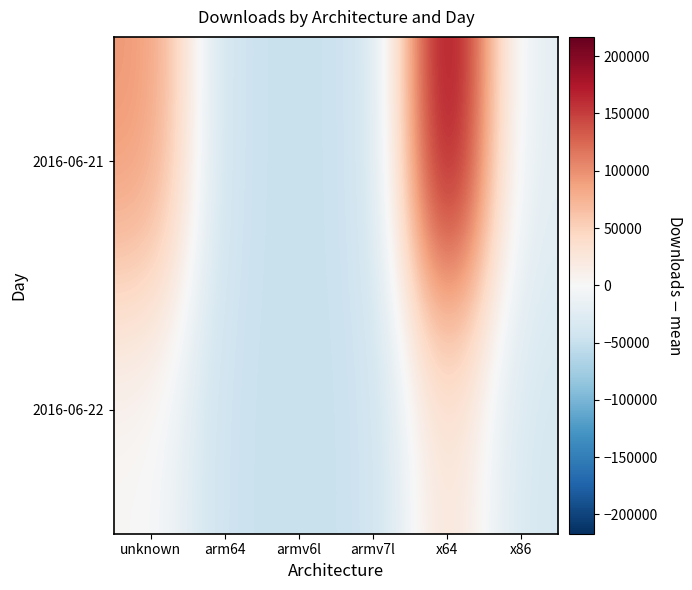

Reading left to right, what are all the values shown in this chart?

2016-06-21: unknown=96669.6	arm64=-48231.4	armv6l=-48139.4	armv7l=-47990.4	x64=216796.6	x86=-23188.4
2016-06-22: unknown=1601.6	arm64=-48312.4	armv6l=-48274.4	armv7l=-48172.4	x64=34682.6	x86=-37441.4